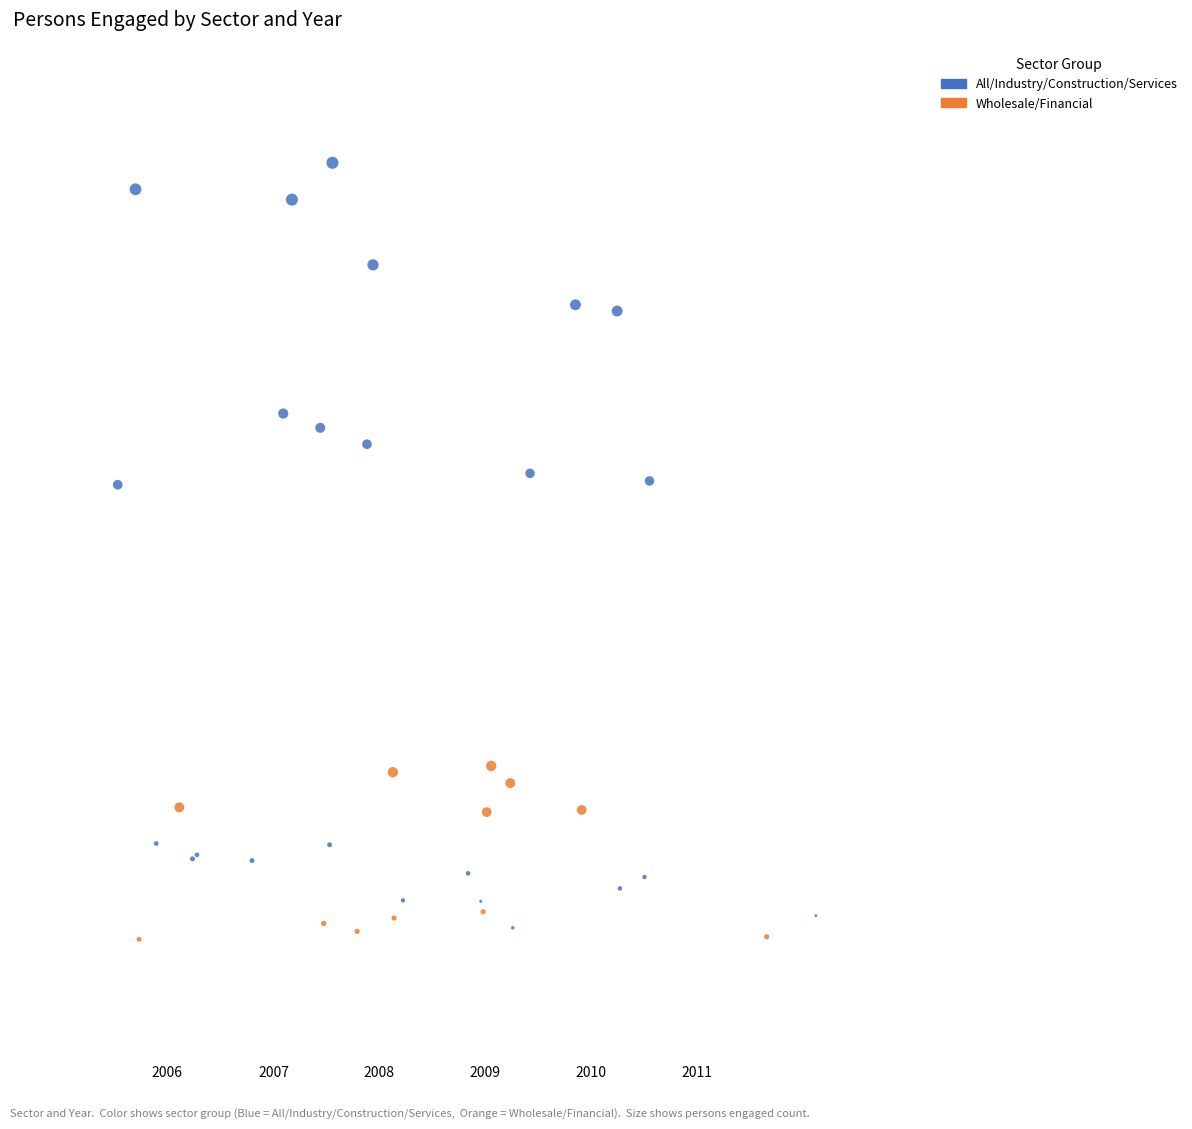

Which series contains the lowest Y value?

Wholesale/Financial